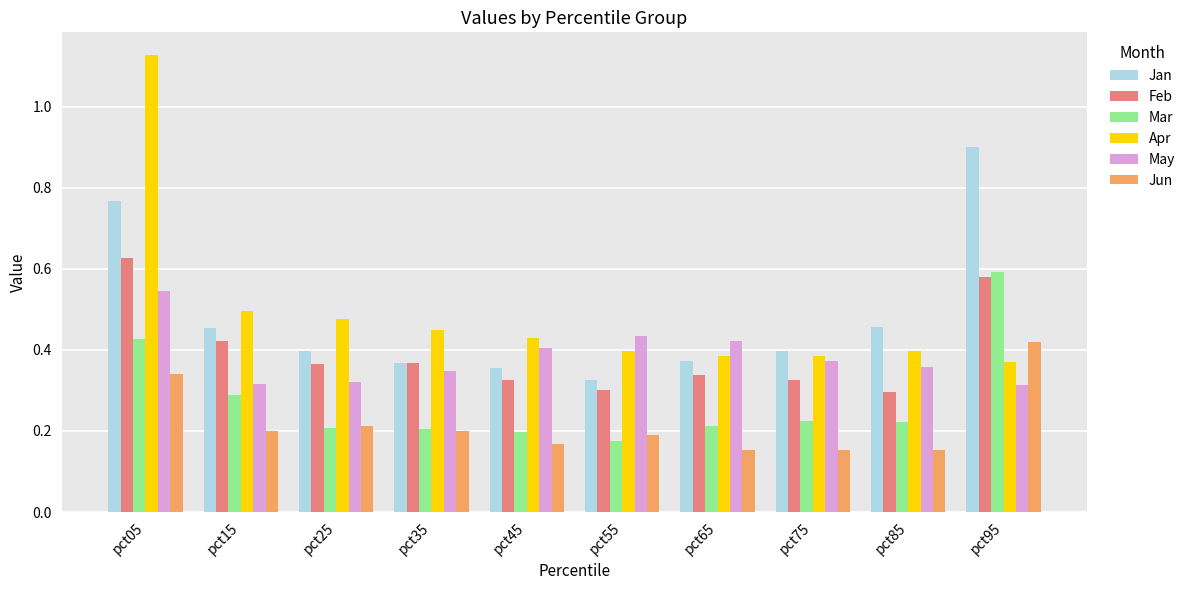

The value of Feb at pct85 is 0.5. True or false?

False